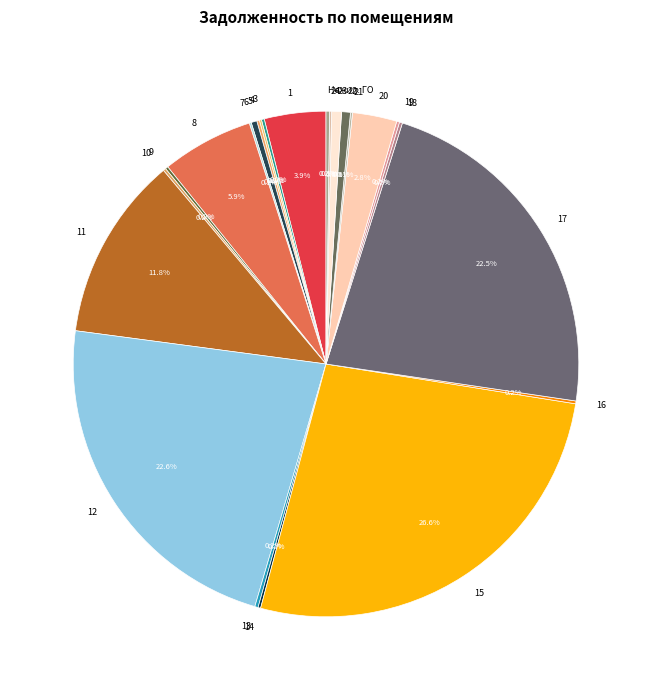

What portion of the pie excludes 11?

88.2%